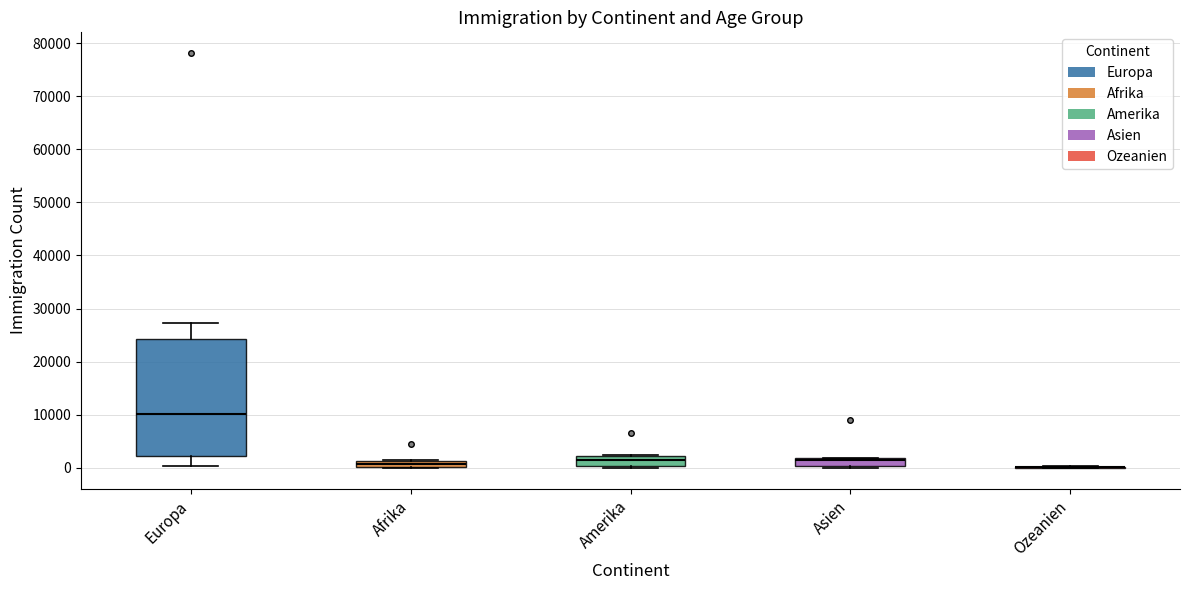

Which box is the tallest, from its lower edge to its upper edge?

Europa